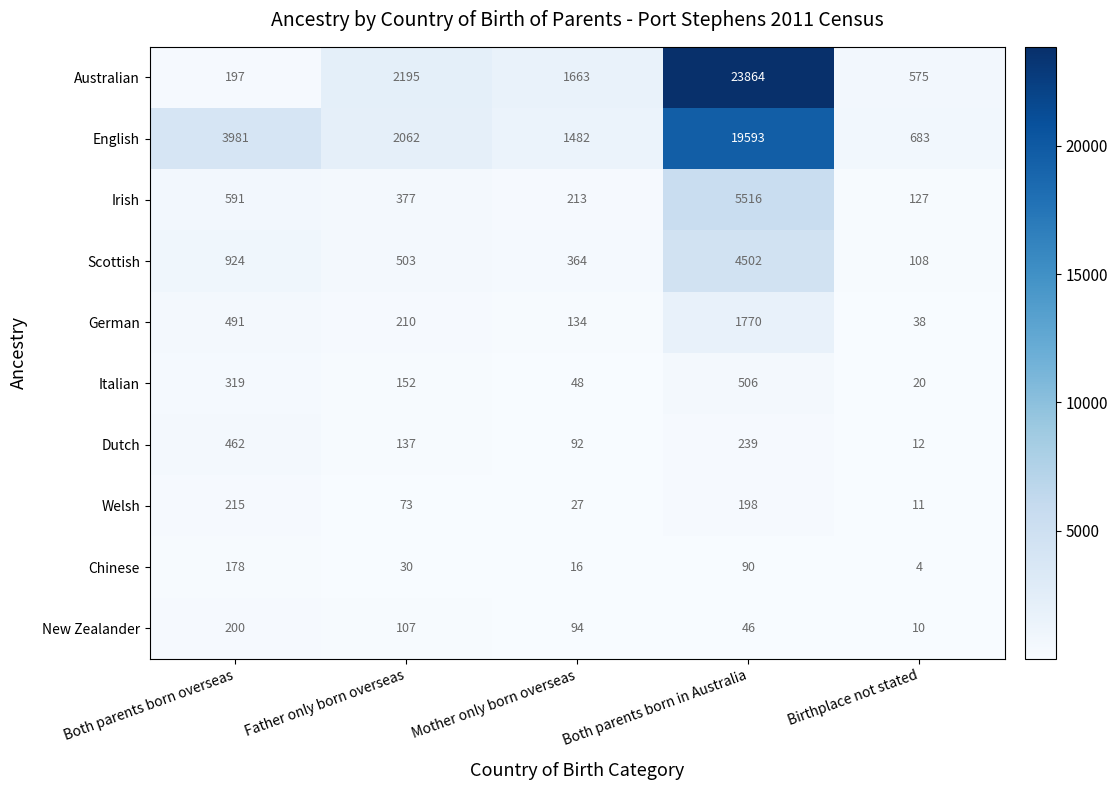

What is the difference between the Dutch values at Father only born overseas and Birthplace not stated?

125